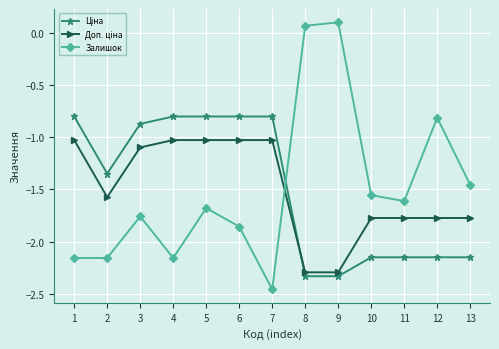

How many series are shown in this chart?

3